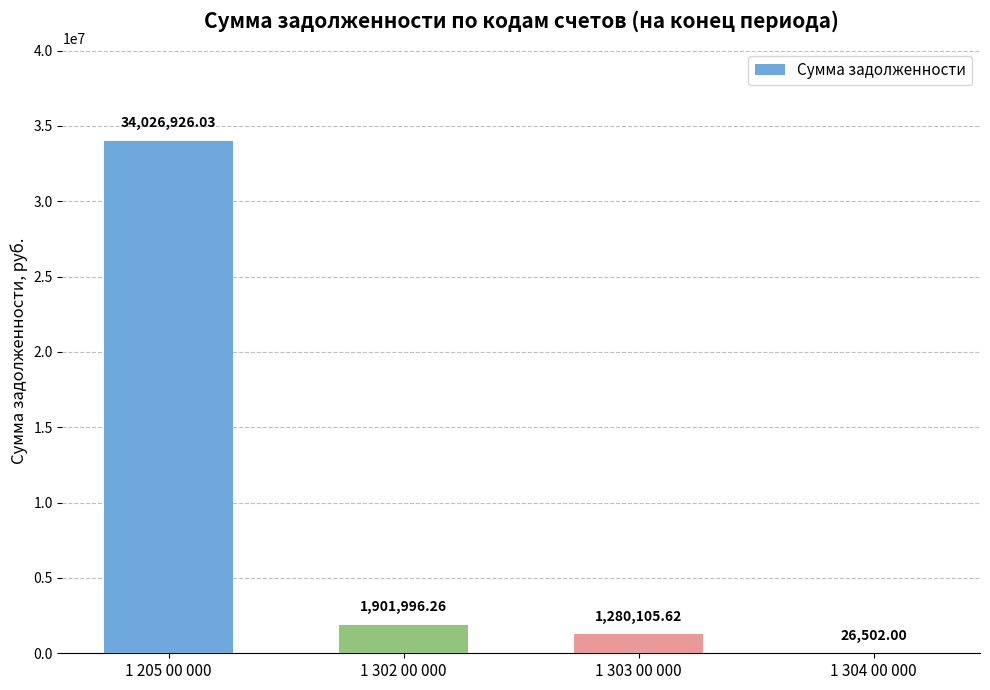

Between 1 303 00 000 and 1 302 00 000, which is larger?

1 302 00 000